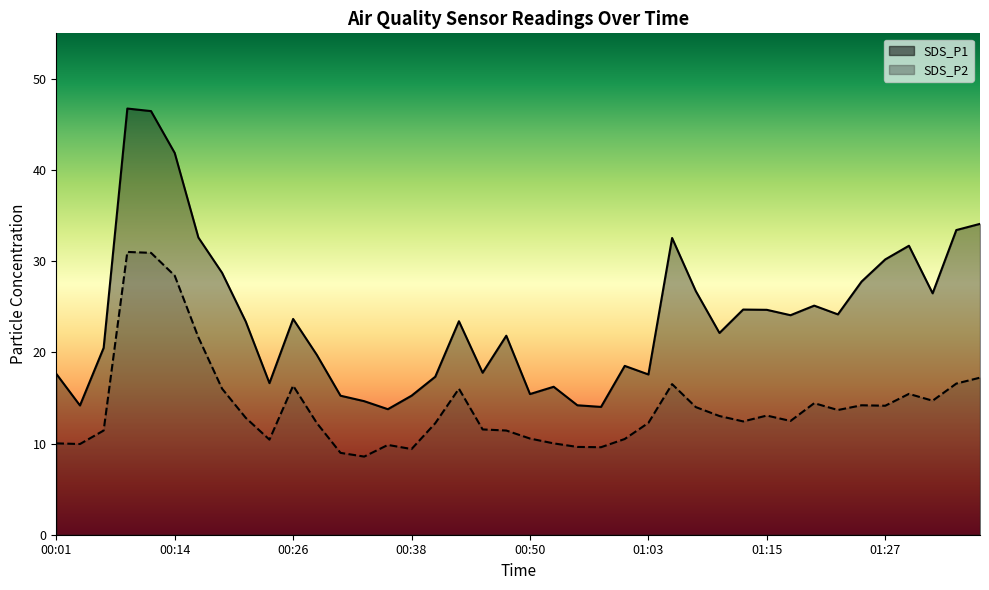

What is the value of the SDS_P2 point at the 40th from the left?

17.2